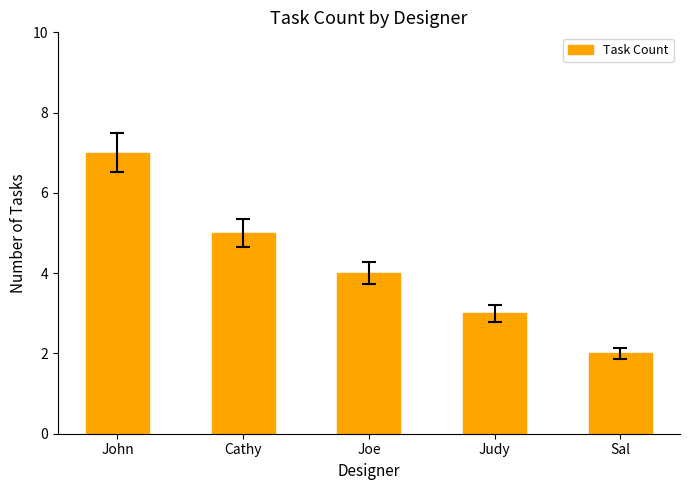

At which category does the chart reach its minimum across all series?

Sal